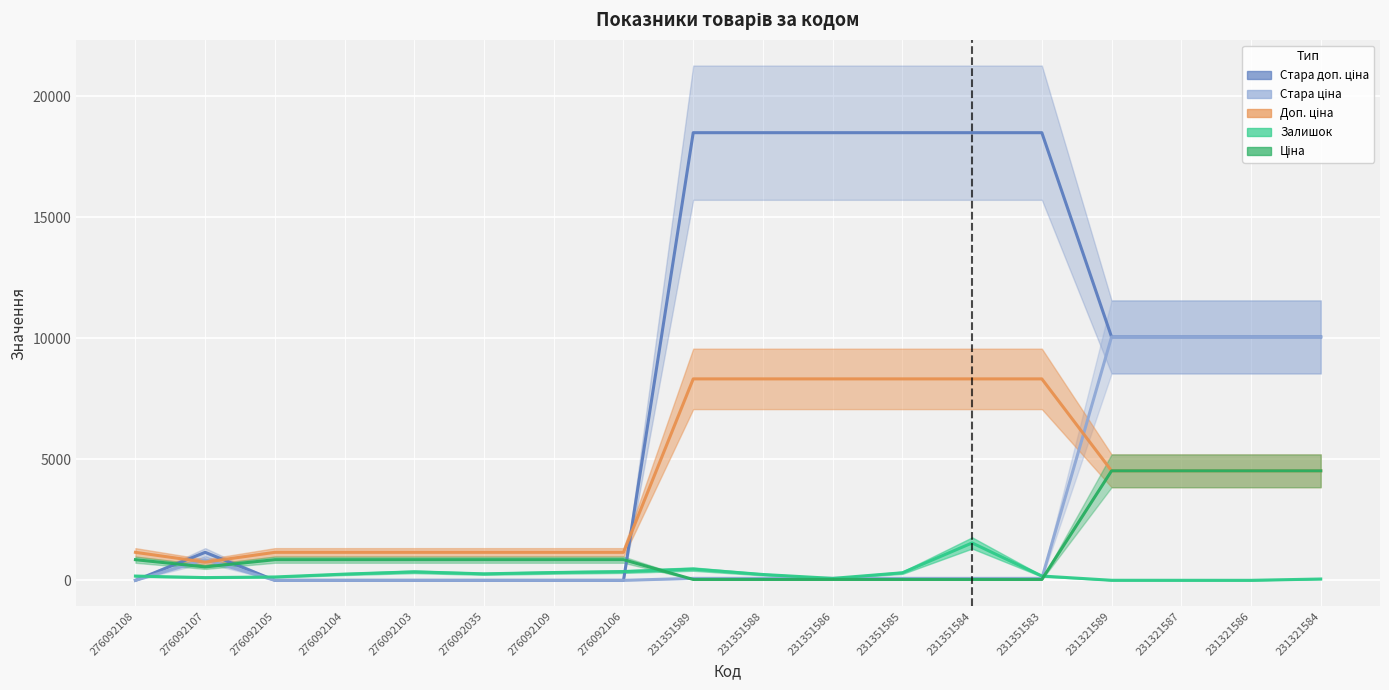

At 231351586, list the series in order from largest to smallest.

Стара доп. ціна, Доп. ціна, Стара ціна, Залишок, Ціна